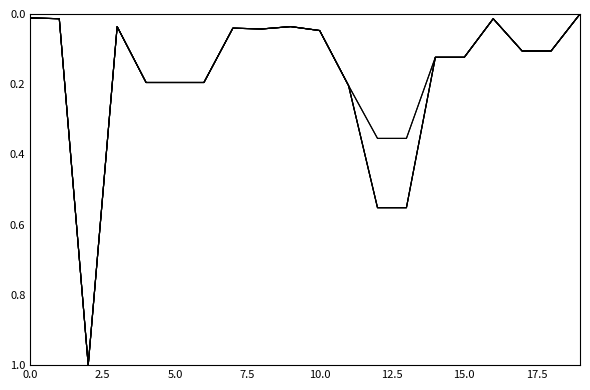

Is this an area chart (filled region under the line)?

No